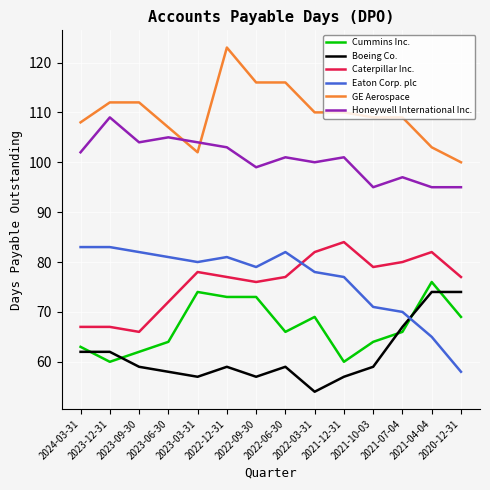

At 2021-12-31, list the series in order from smallest to largest.

Boeing Co., Cummins Inc., Eaton Corp. plc, Caterpillar Inc., Honeywell International Inc., GE Aerospace